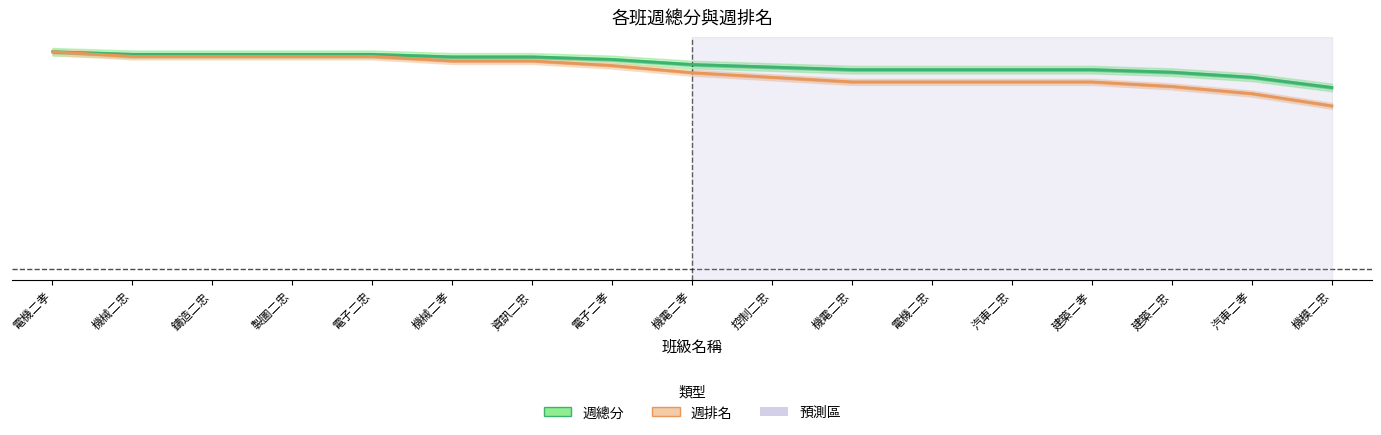

Which series has the widest spread of values?

週排名